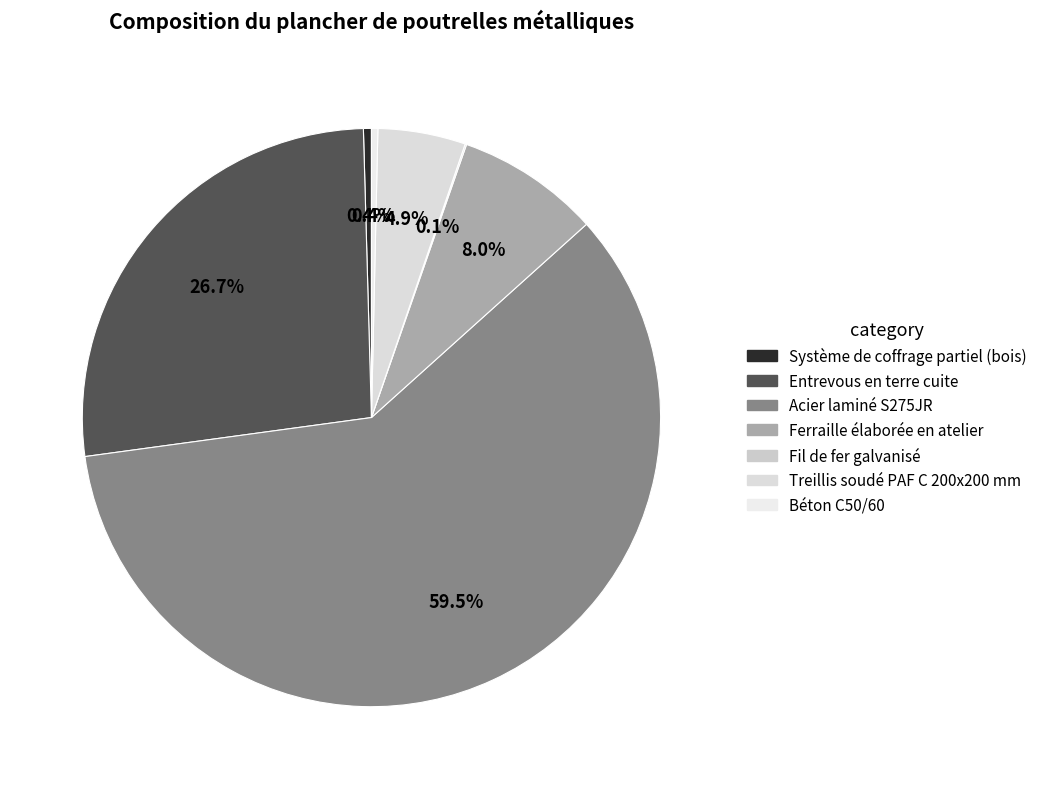

To the nearest percent, what is the difference between the largest and smallest slice percentages?

59%